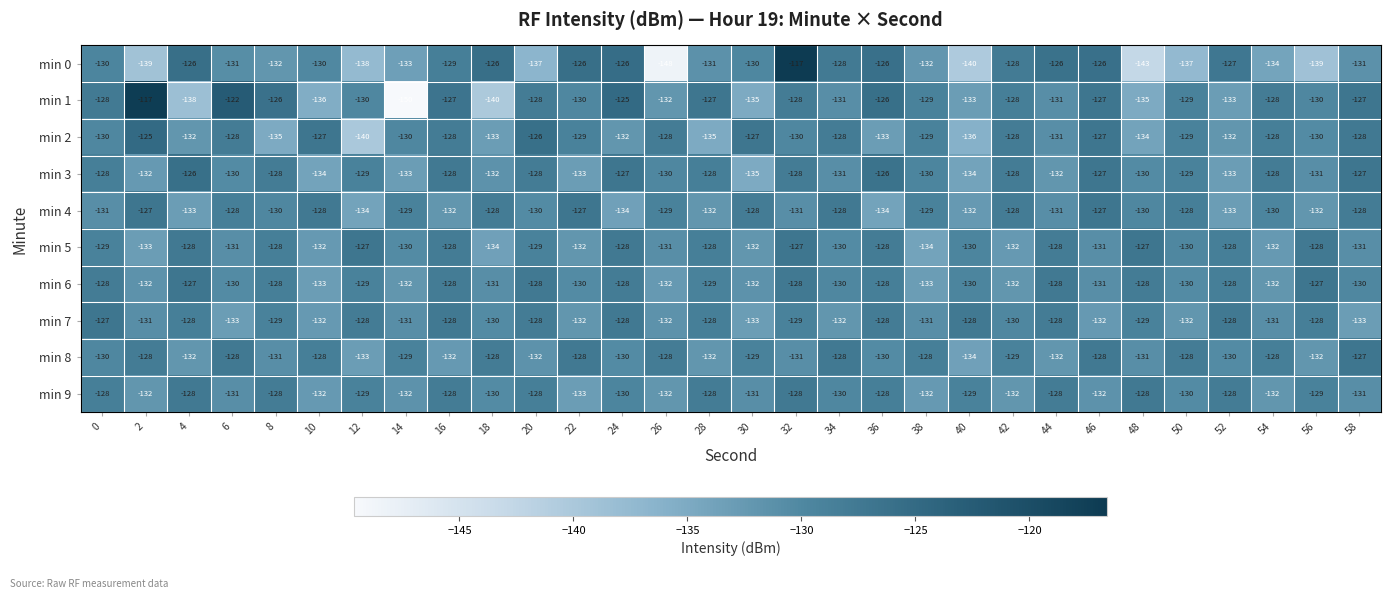

What is the sum of the min 0 values at 52 and 32?

-244